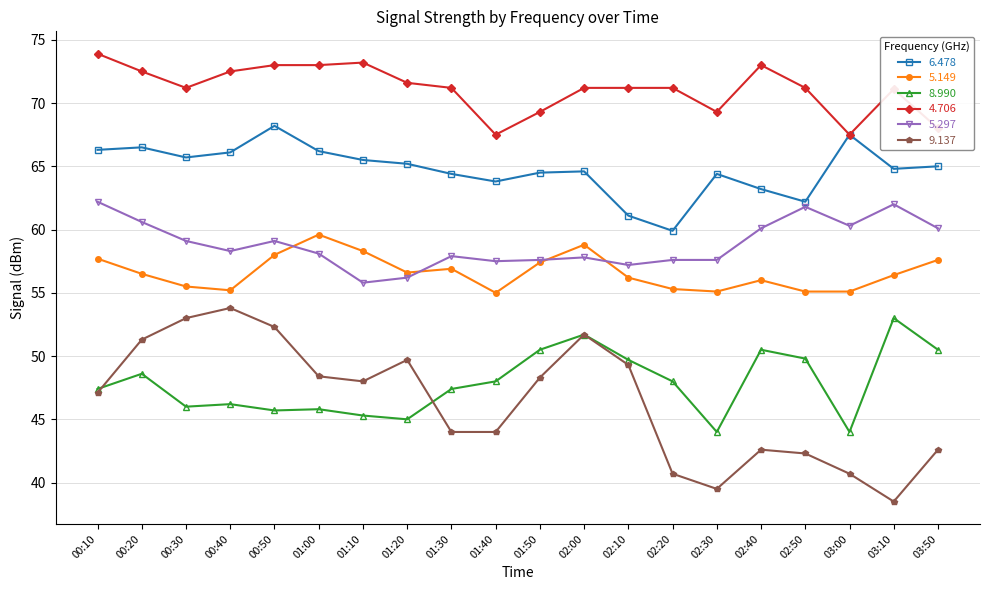

Does the chart display data point markers on the line(s)?

Yes